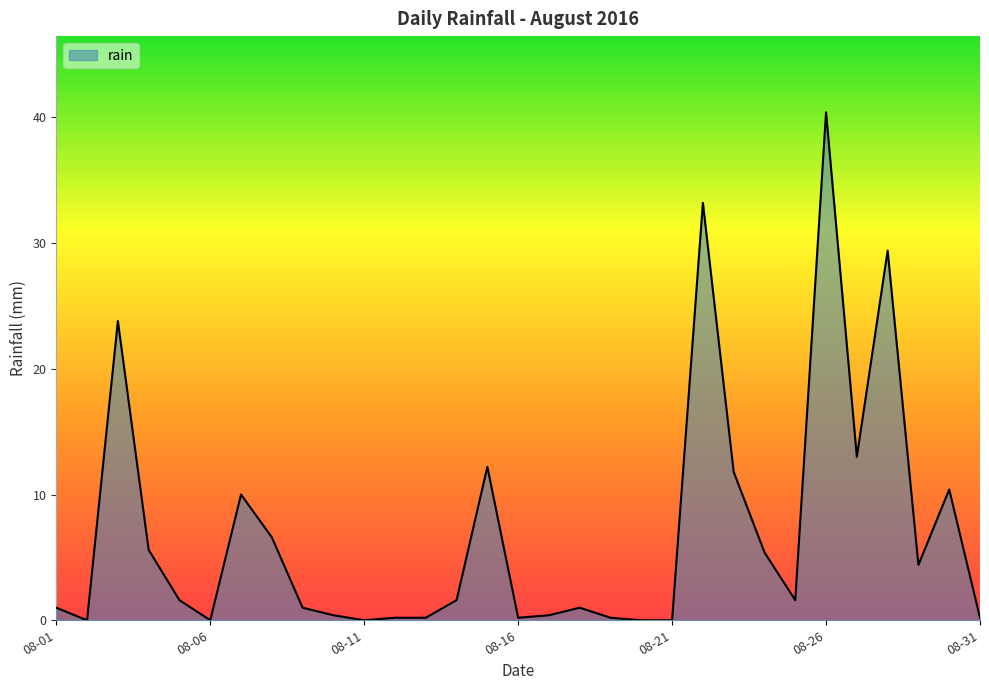

What is the difference between the maximum and minimum values?

40.4